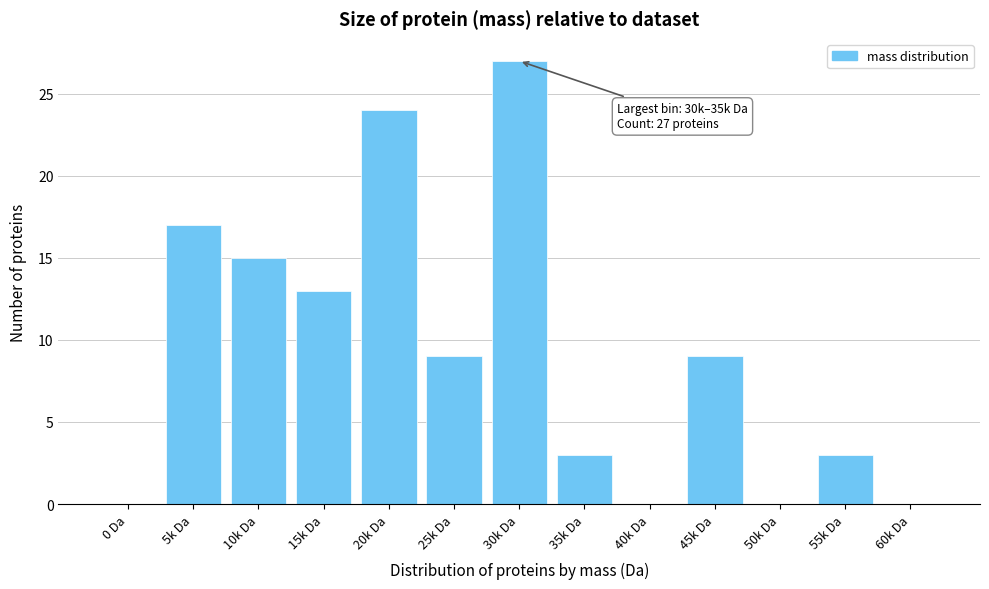

Reading left to right, extract all data points from this chart.

0 Da=0	5k Da=17	10k Da=15	15k Da=13	20k Da=24	25k Da=9	30k Da=27	35k Da=3	40k Da=0	45k Da=9	50k Da=0	55k Da=3	60k Da=0